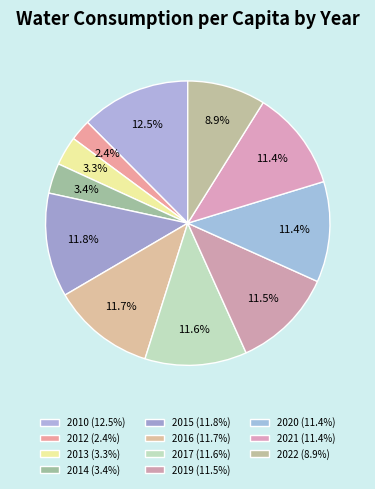

Which has a higher value, 2020 or 2013?

2020